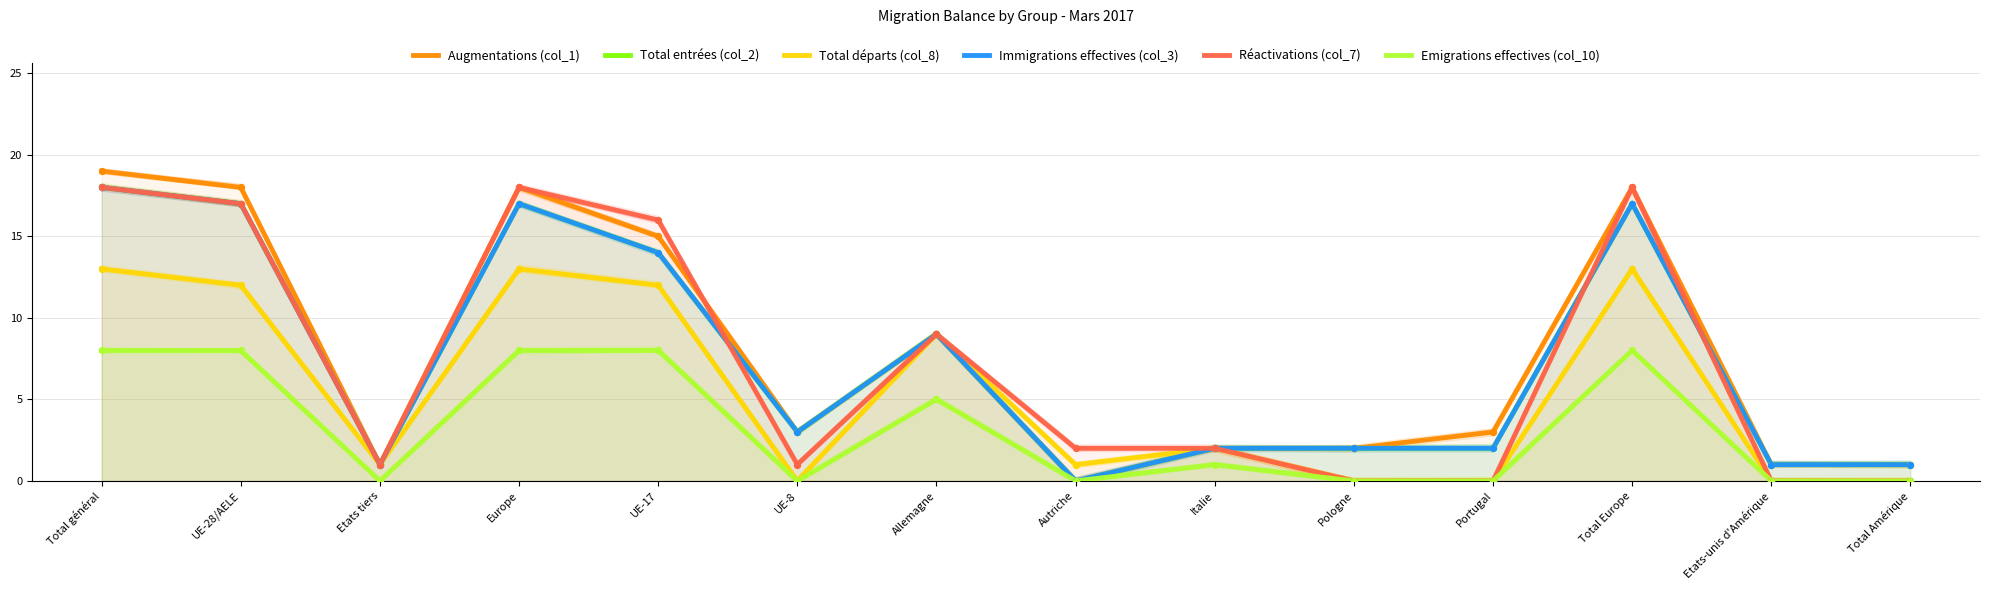

What is the total value across all series at Etats tiers?

5